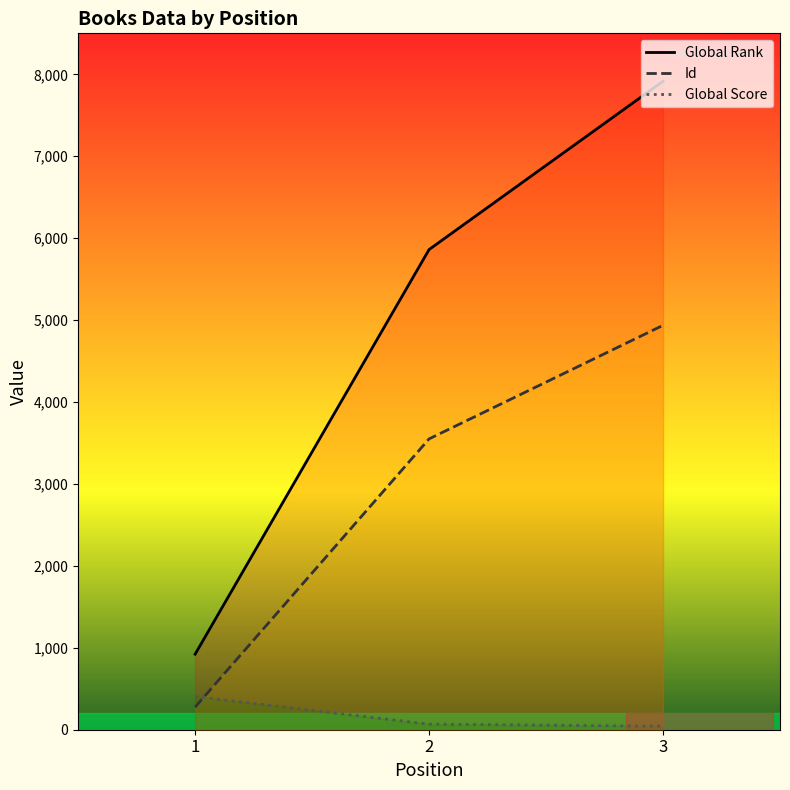

What is the difference between the highest and lowest values at 3?

7872